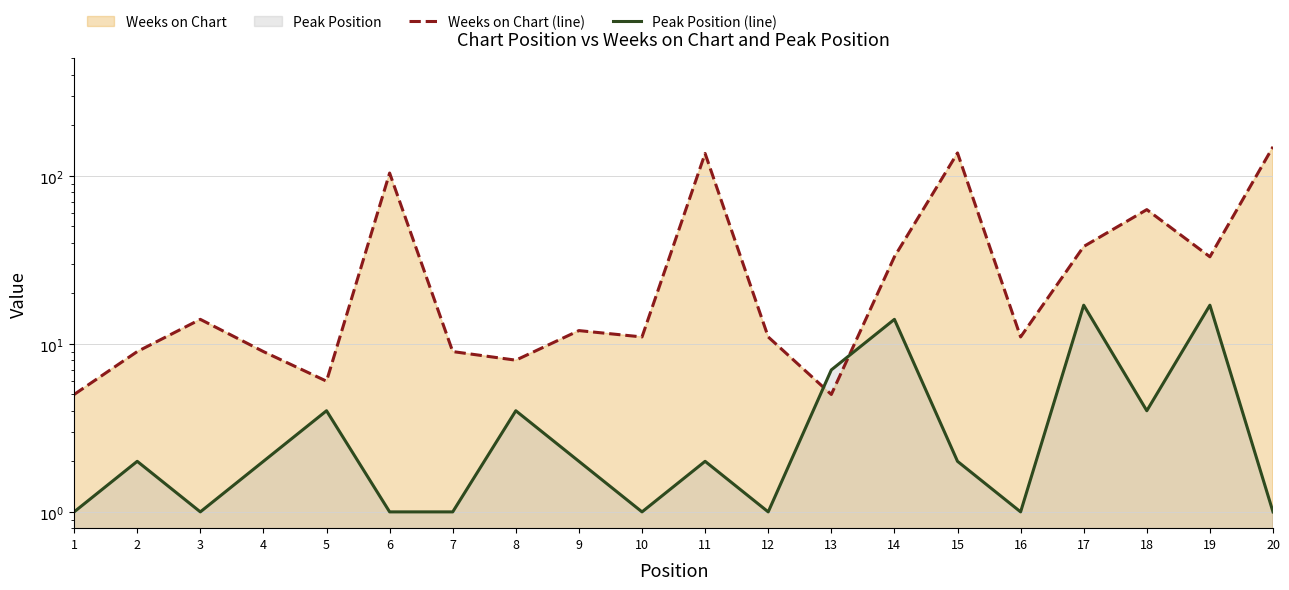

True or false: Weeks on Chart (line) and Peak Position (line) cross at least once.

True